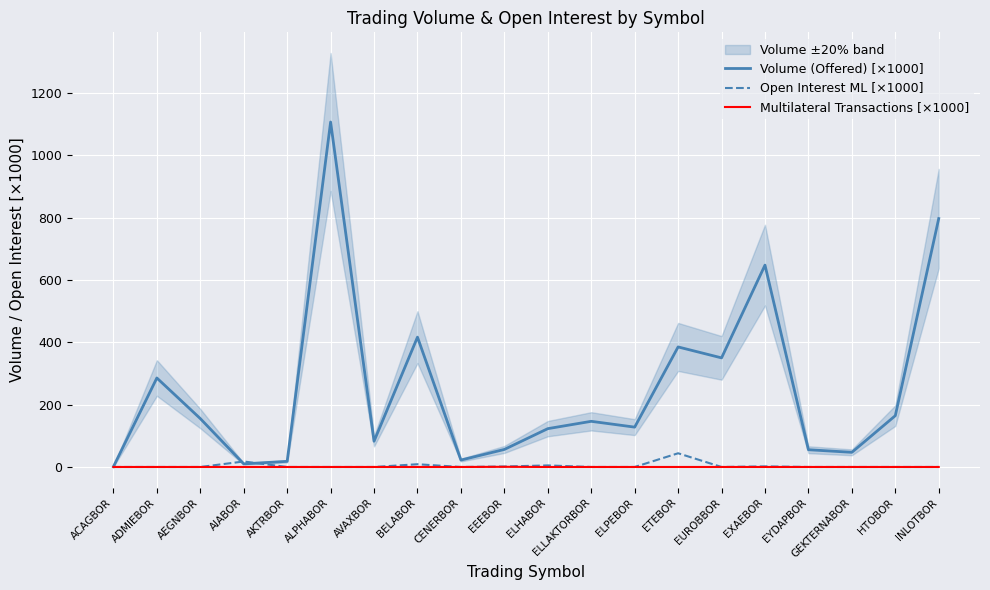

Reading right to left, transcribe all the data shown in this chart.

Volume (Offered) [×1000]: INLOTBOR=797.0	HTOBOR=164.6	GEKTERNABOR=47.0	EYDAPBOR=55.3	EXAEBOR=647.6	EUROBBOR=350.0	ETEBOR=385.1	ELPEBOR=127.8	ELLAKTORBOR=146.5	ELHABOR=123.0	EEEBOR=56.3	CENERBOR=22.2	BELABOR=416.6	AVAXBOR=82.7	ALPHABOR=1106.7	AKTRBOR=18.1	AIABOR=10.0	AEGNBOR=155.3	ADMIEBOR=285.5	ACAGBOR=1.0
Open Interest ML [×1000]: INLOTBOR=0.0	HTOBOR=0.0	GEKTERNABOR=0.0	EYDAPBOR=0.0	EXAEBOR=1.9	EUROBBOR=0.0	ETEBOR=44.0	ELPEBOR=0.0	ELLAKTORBOR=0.0	ELHABOR=5.0	EEEBOR=1.5	CENERBOR=0.0	BELABOR=8.8	AVAXBOR=0.0	ALPHABOR=0.0	AKTRBOR=0.0	AIABOR=17.6	AEGNBOR=0.0	ADMIEBOR=0.0	ACAGBOR=0.0
Multilateral Transactions [×1000]: INLOTBOR=0.0	HTOBOR=0.0	GEKTERNABOR=0.0	EYDAPBOR=0.0	EXAEBOR=0.0	EUROBBOR=0.0	ETEBOR=0.0	ELPEBOR=0.0	ELLAKTORBOR=0.0	ELHABOR=0.0	EEEBOR=0.5	CENERBOR=0.0	BELABOR=0.0	AVAXBOR=0.0	ALPHABOR=0.0	AKTRBOR=0.0	AIABOR=0.0	AEGNBOR=0.0	ADMIEBOR=0.0	ACAGBOR=0.0